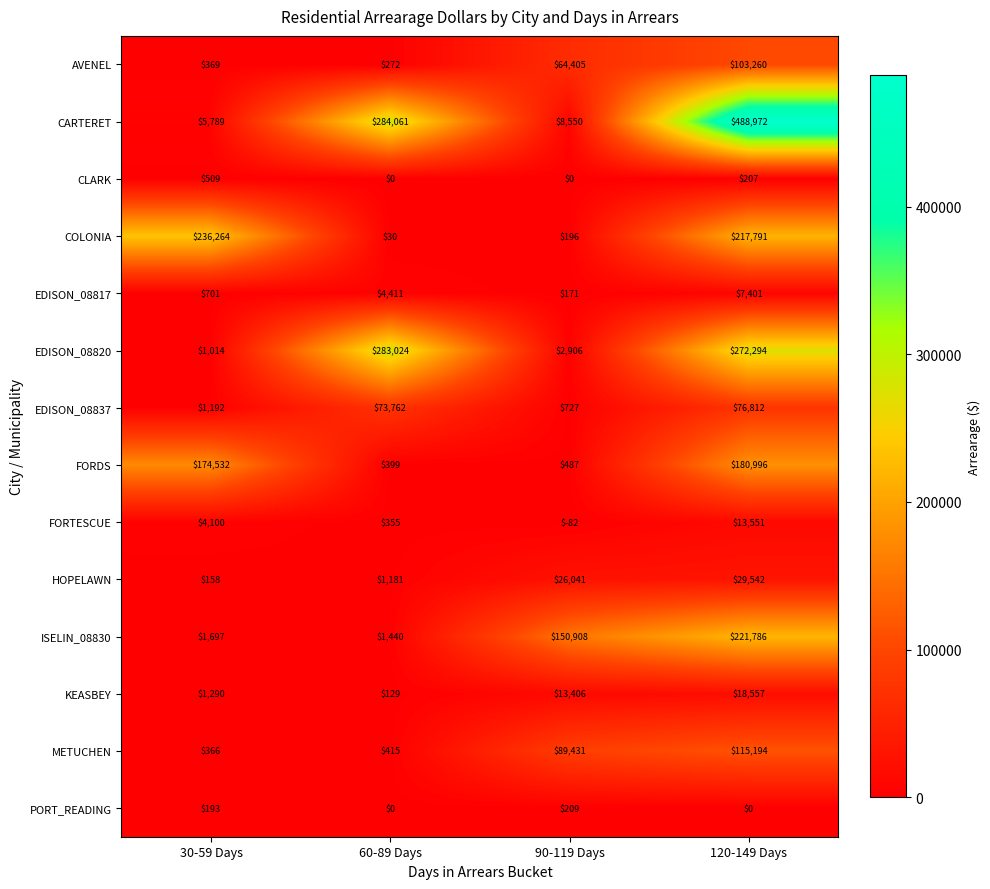

What is the difference between the maximum and minimum values in the COLONIA series?

236234